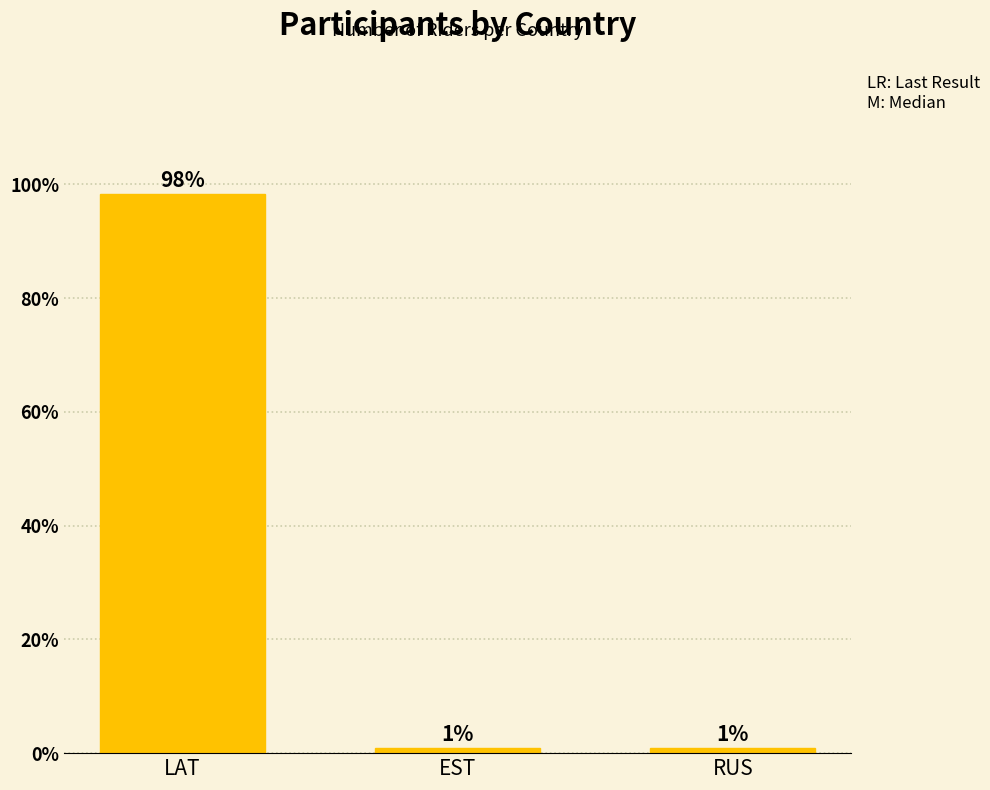

Does the chart contain any negative values?

No